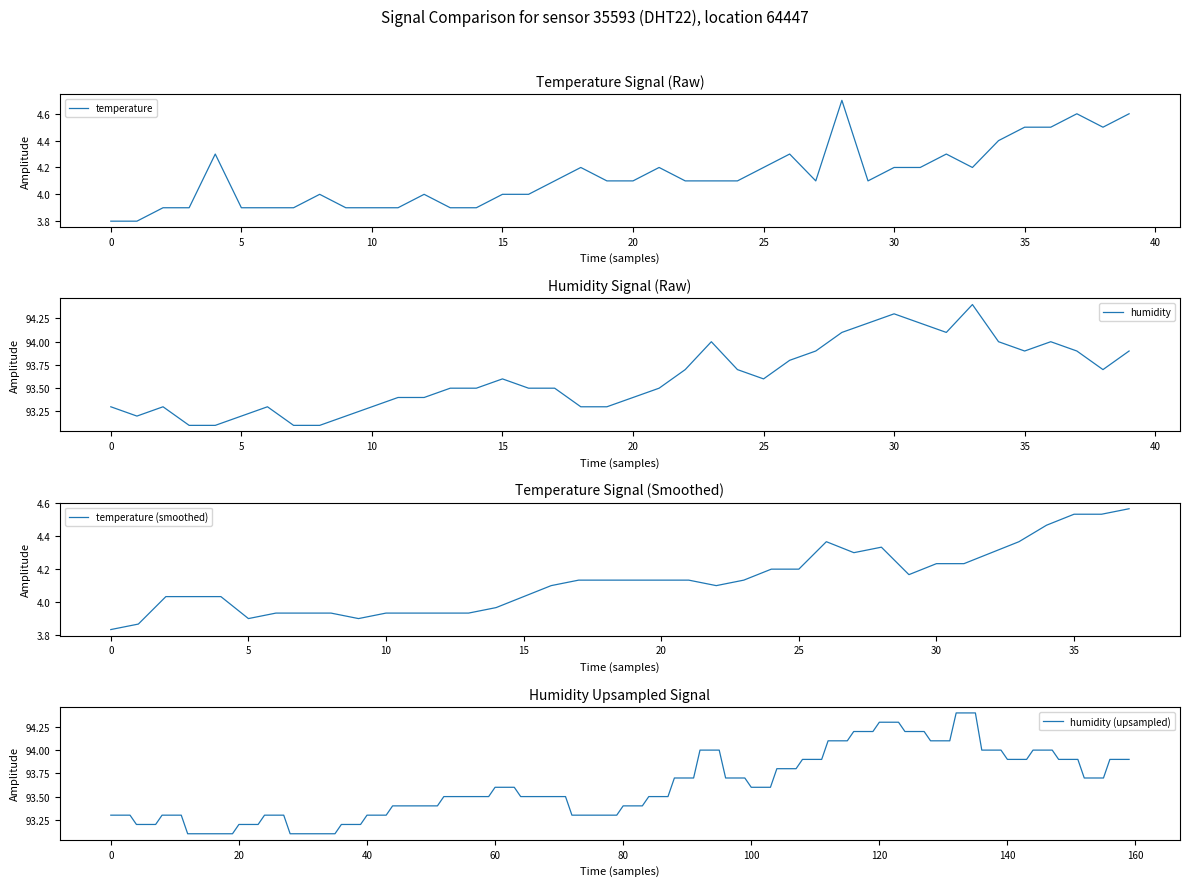

List the series in order of their overall mean, lowest first.

temperature, humidity